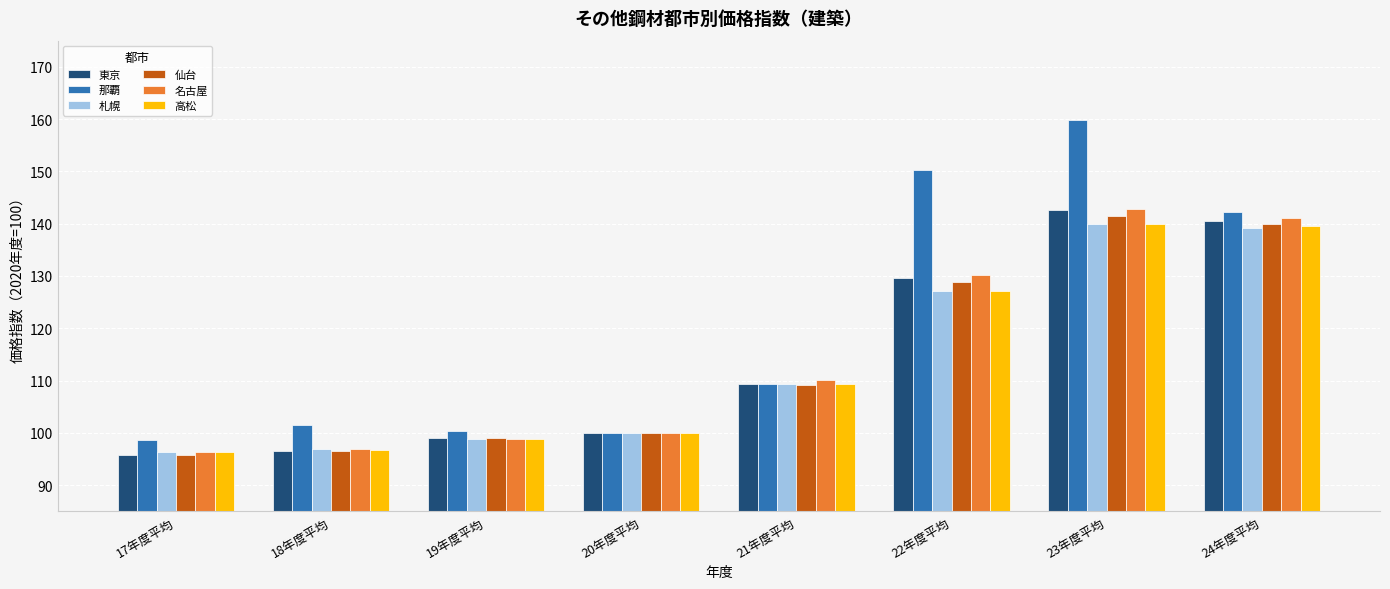

What is the approximate value of 那覇 at 20年度平均?

100.0